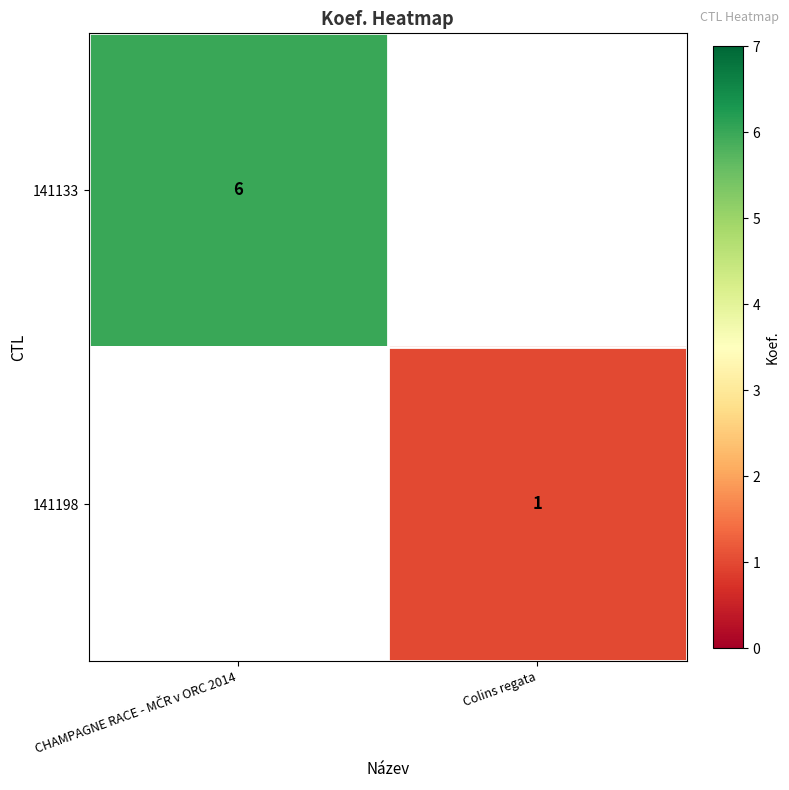

The value of 141198 at Colins regata is 1. True or false?

True